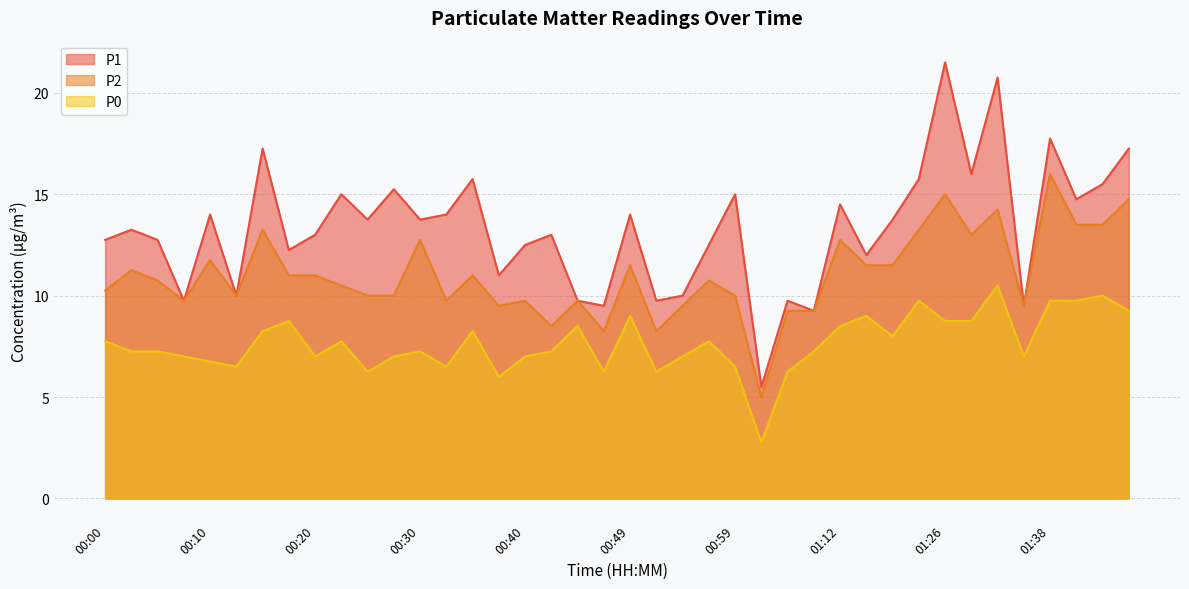

The P1 series shows 5.7 at 01:43. True or false?

False